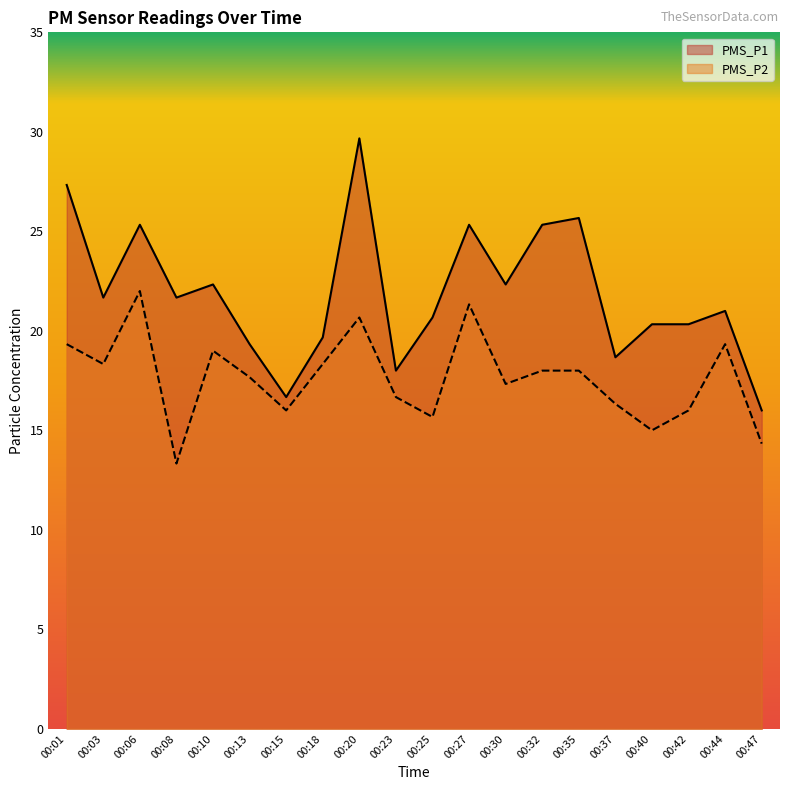

How many data points does each series have?

20